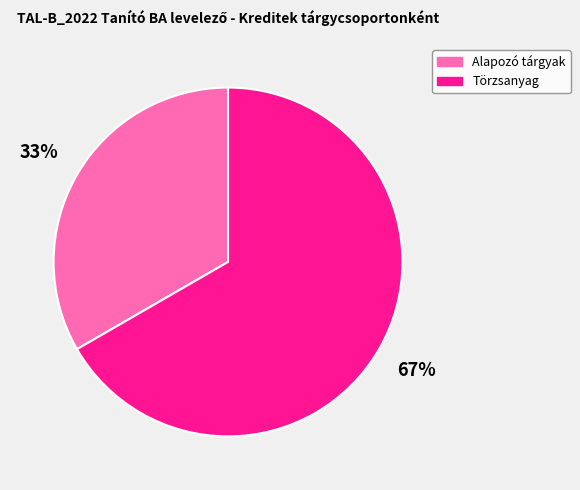

Between Törzsanyag and Alapozó tárgyak, which is larger?

Törzsanyag